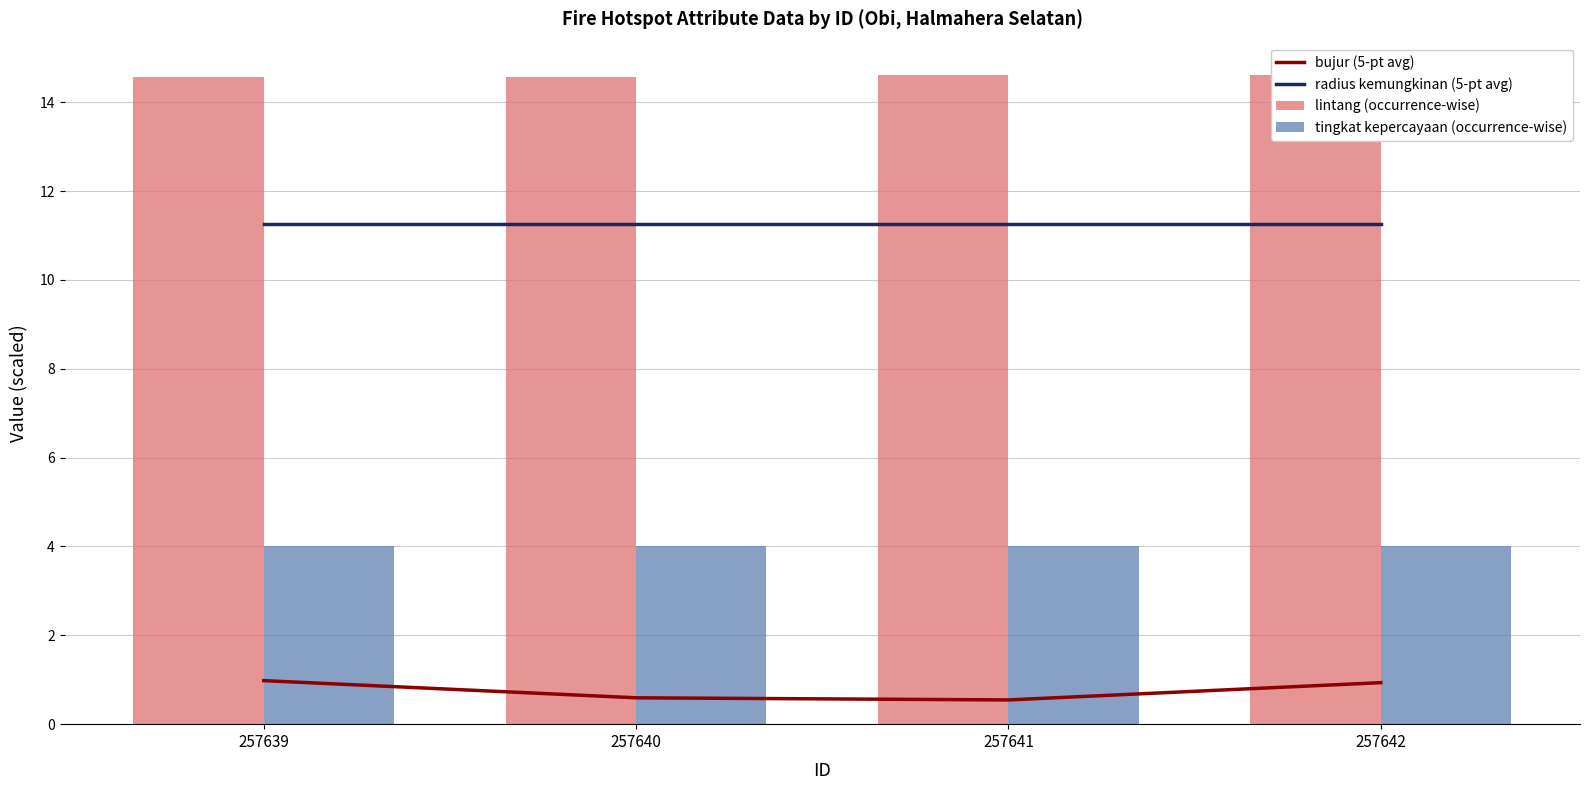

Does the chart contain any negative values?

No